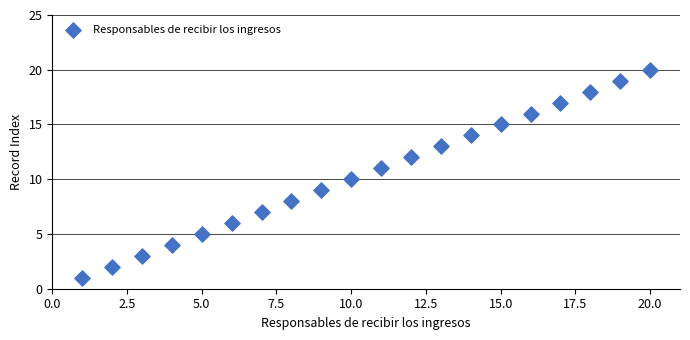

What is the range of Y values (max minus min)?

19